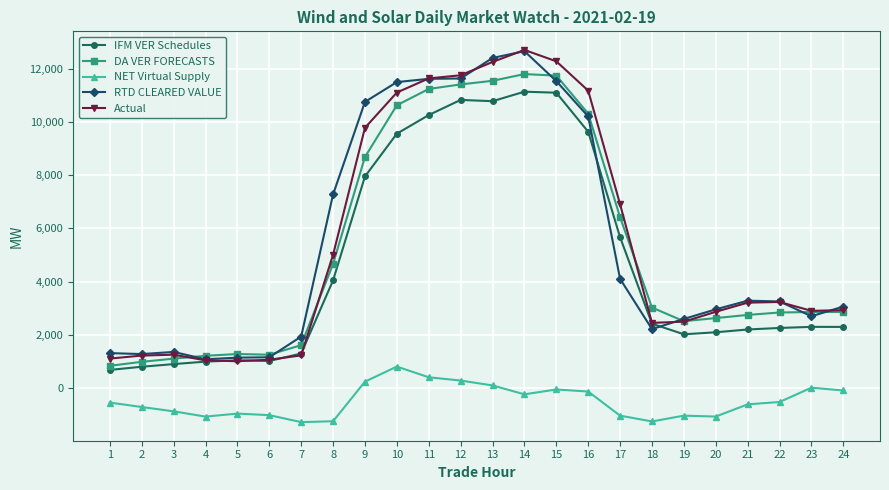

True or false: RTD CLEARED VALUE and NET Virtual Supply intersect in this chart.

False